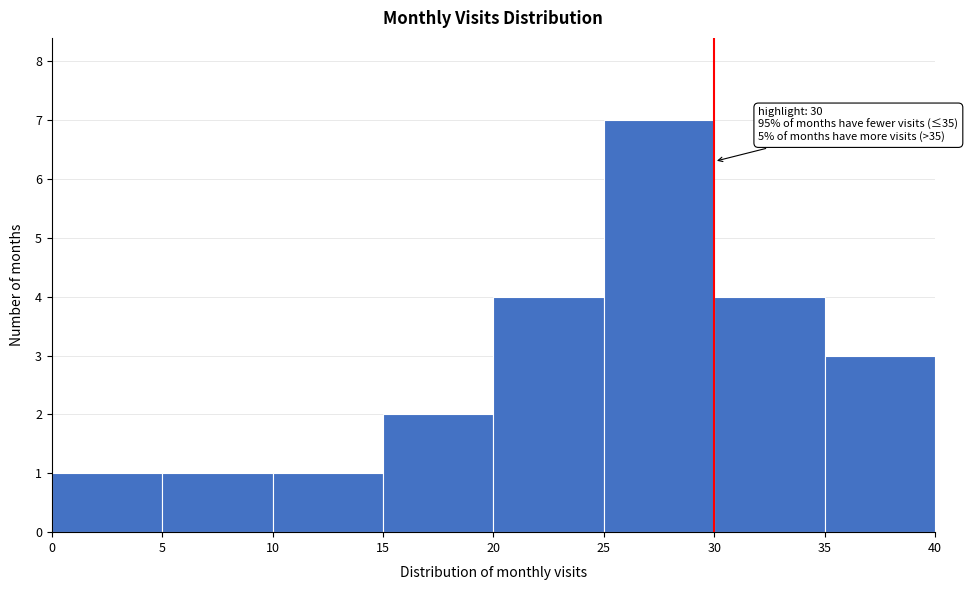

Over which range of the x-axis is the bar tallest?

25 to 30